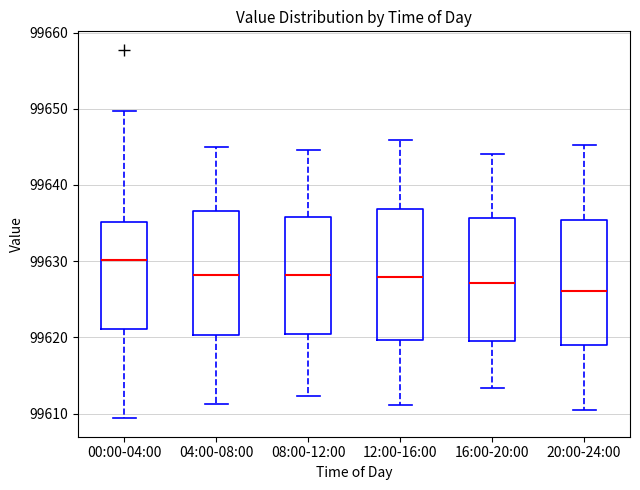

Where does the median line of the box for 16:00-20:00 sit on the y-axis? The values are not printed on the chart, so give them approximately, as read against the axis.

99627